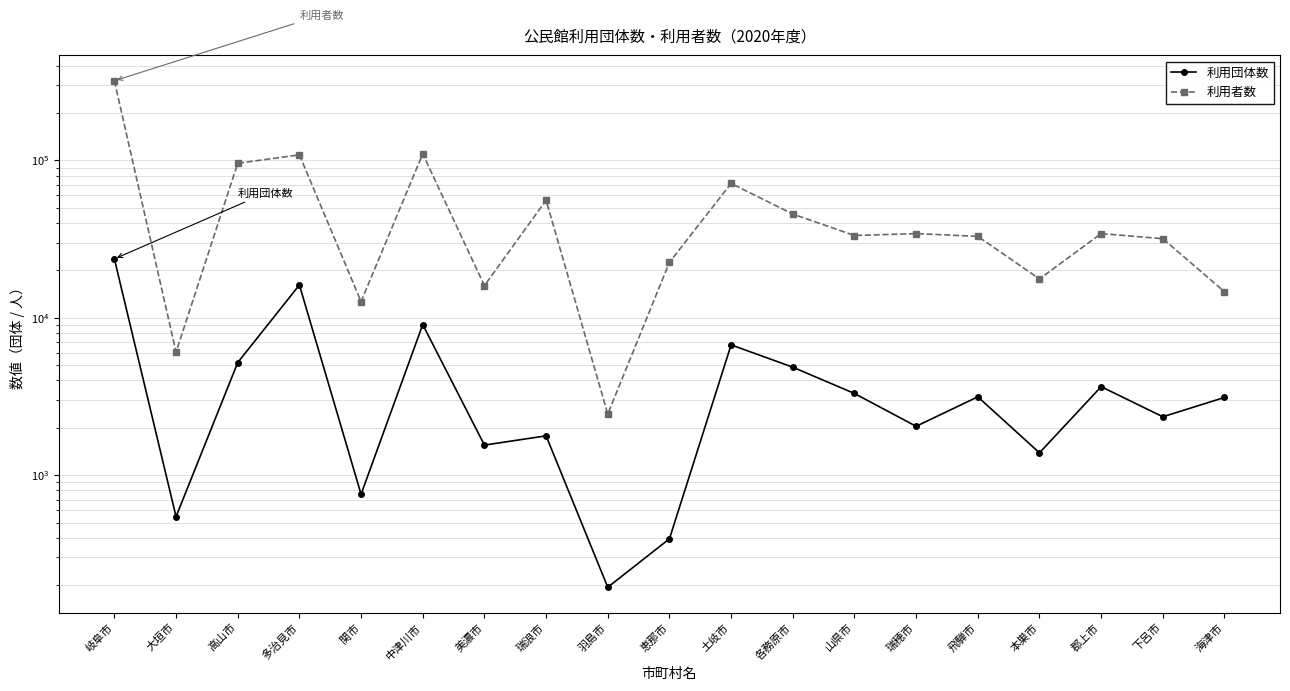

True or false: 利用団体数 and 利用者数 cross at least once.

False